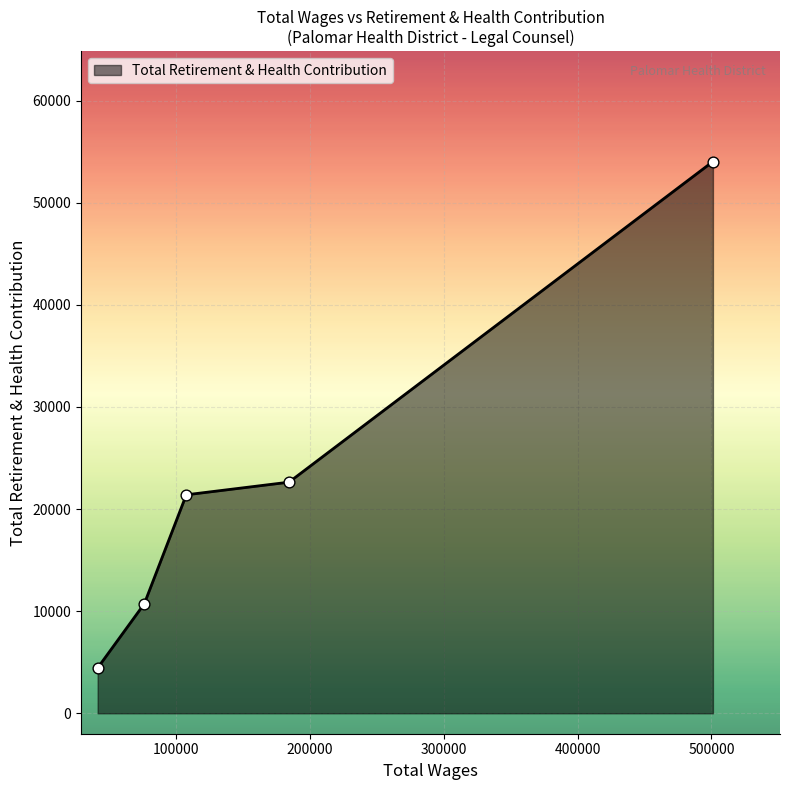

What is the sum of all values?

113242